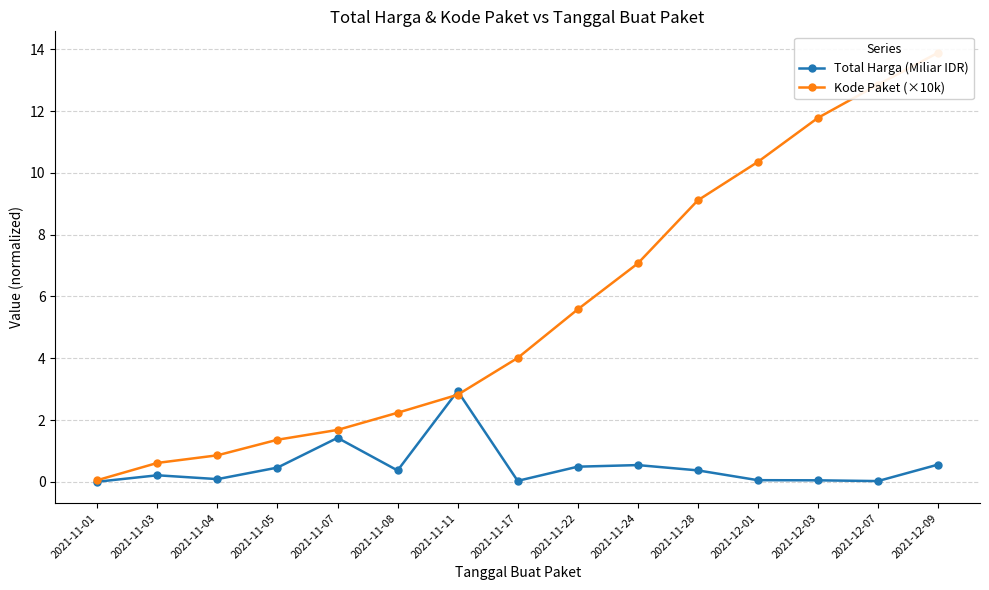

What is the label of the 9th point from the left?

2021-11-22